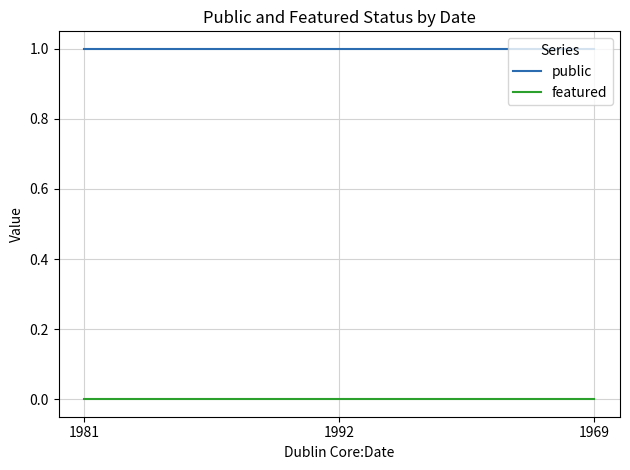

How many lines are shown in the chart?

2